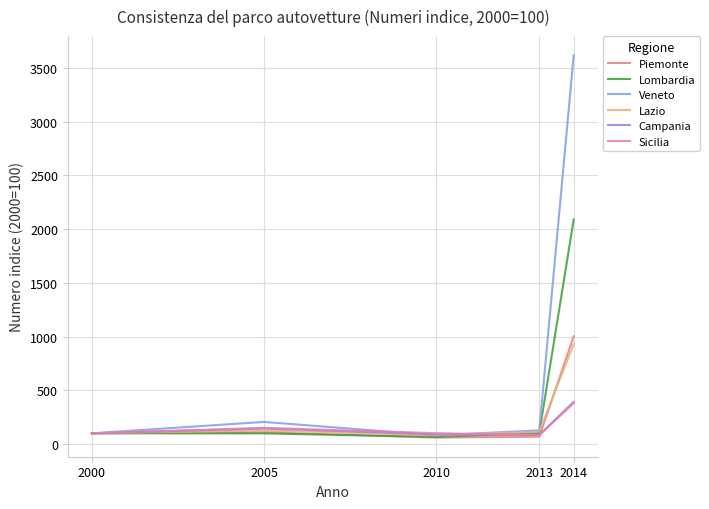

At which category is the sum across all series the highest?

2014